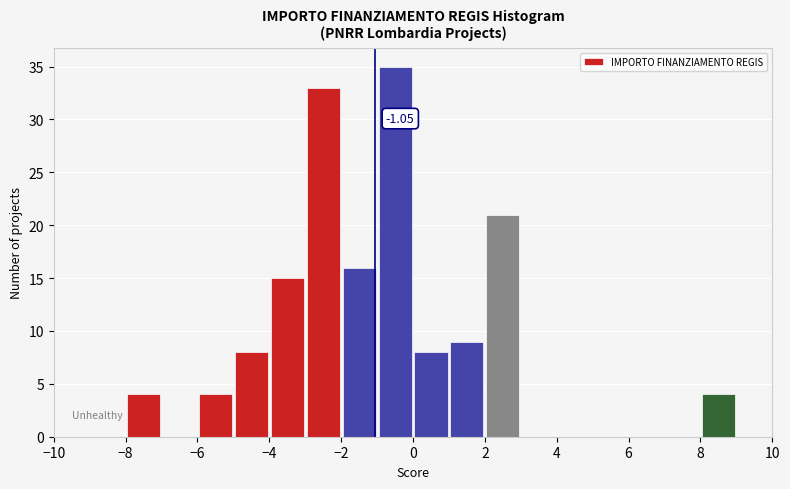

Which range on the x-axis has the tallest bar?

-1 to 0